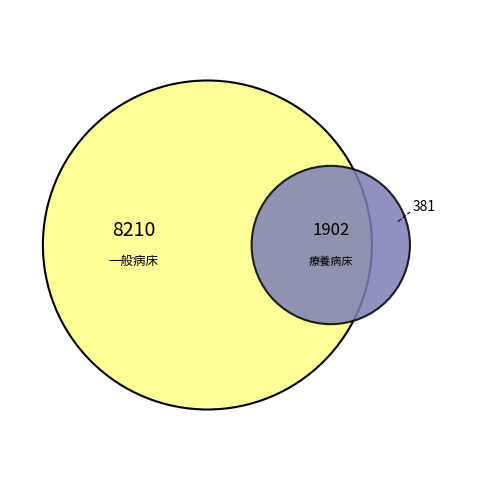

The 南丹医療圏 slice represents 5% of the pie. True or false?

False